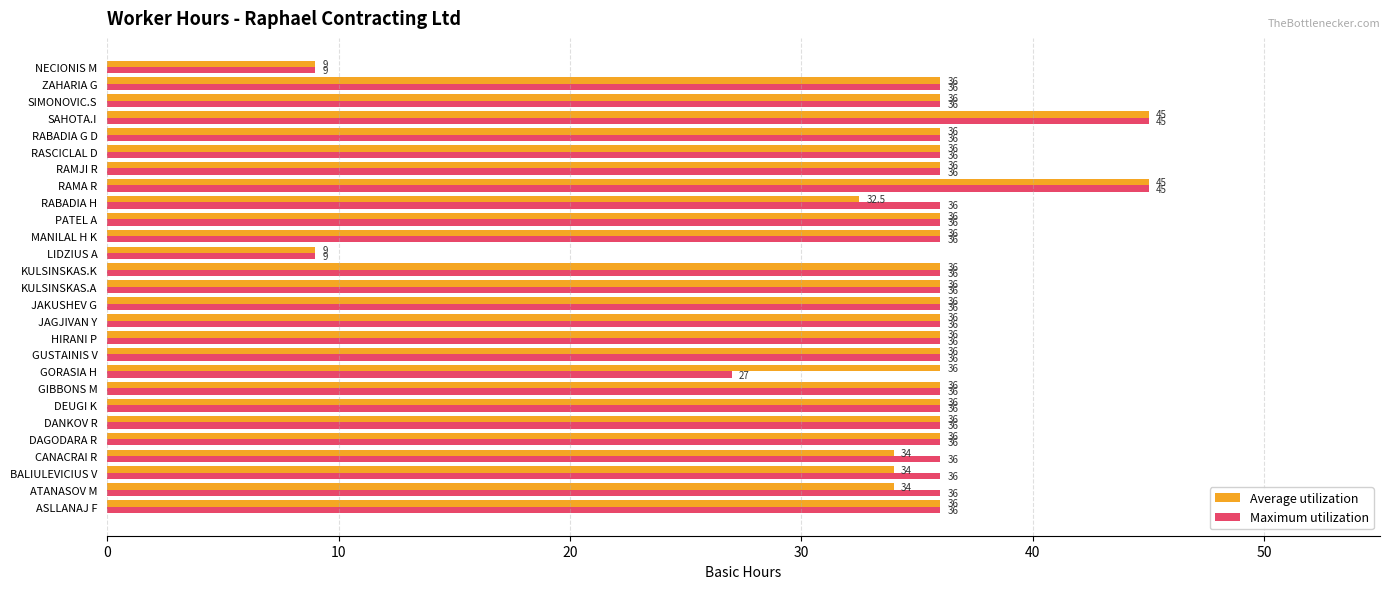

Where is Maximum utilization nearest to the value 27?

GORASIA H